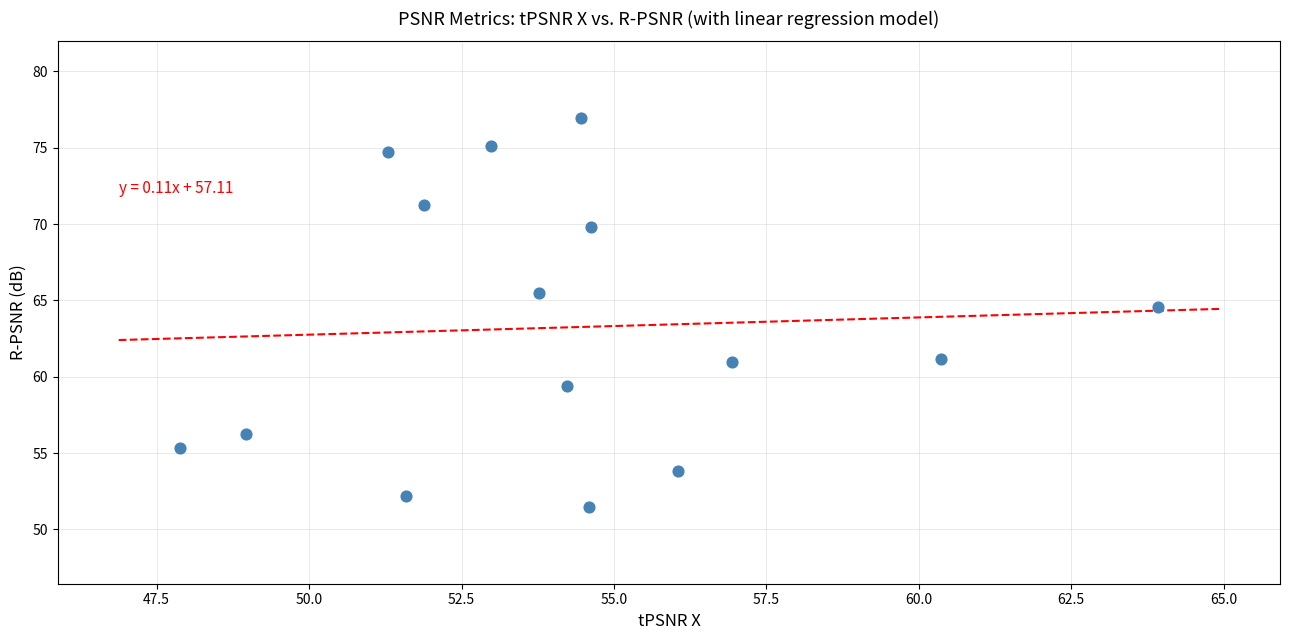

What Y value in the scatter plot is closest to 64?

64.6